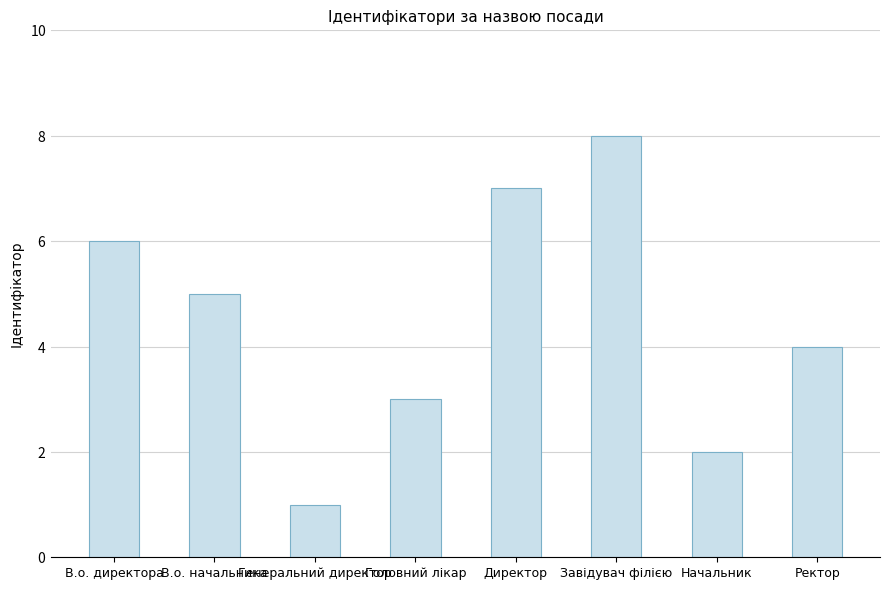

Reading left to right, extract all data points from this chart.

6	5	1	3	7	8	2	4